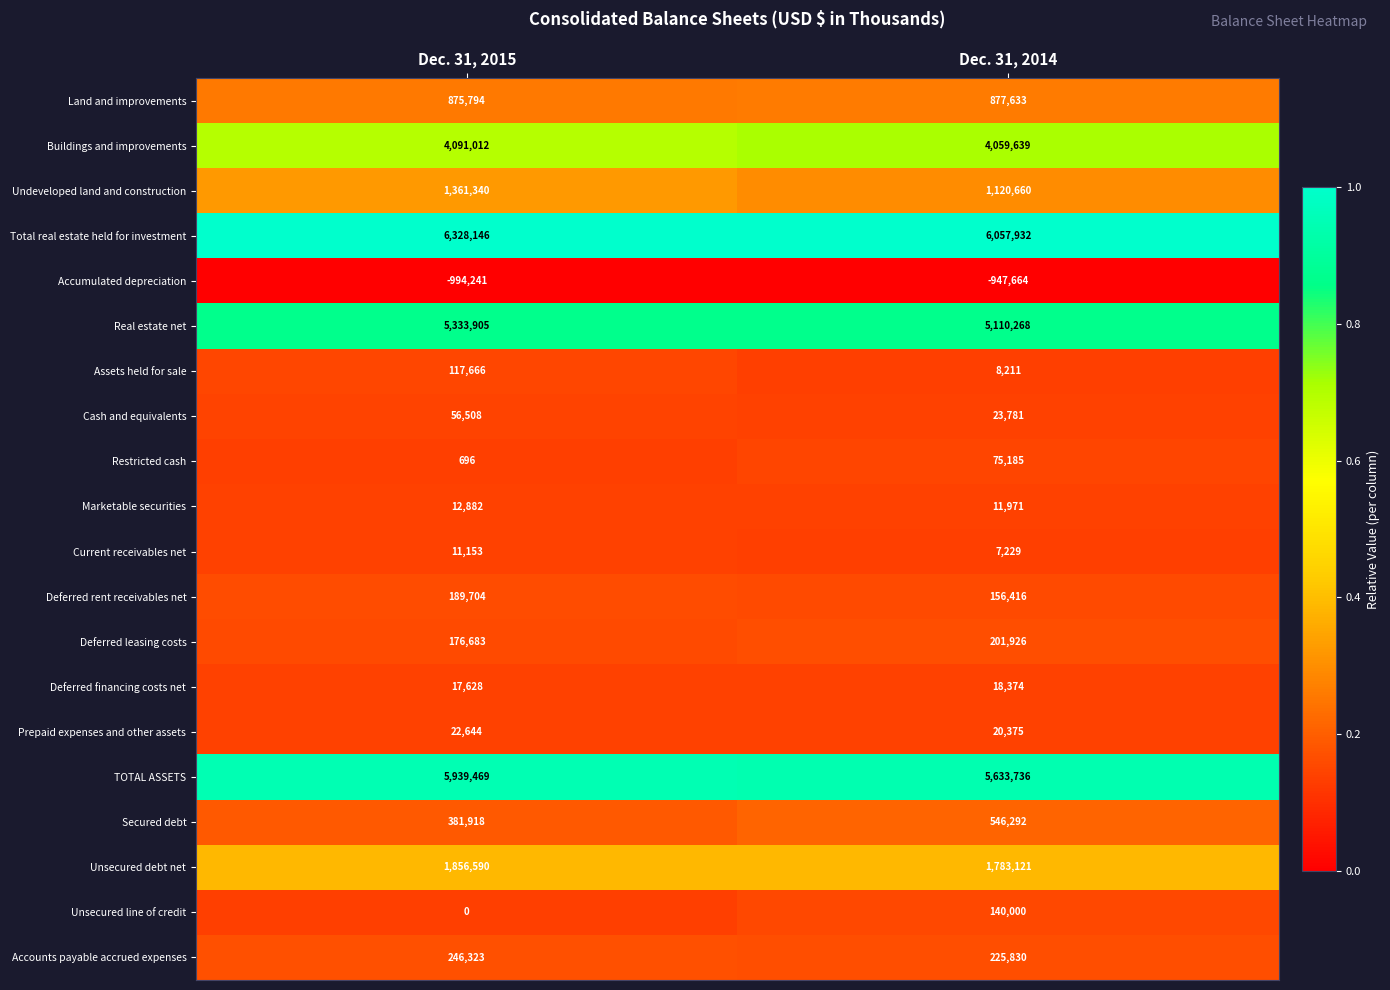

What is the sum of the Total real estate held for investment values at Dec. 31, 2015 and Dec. 31, 2014?

12386078